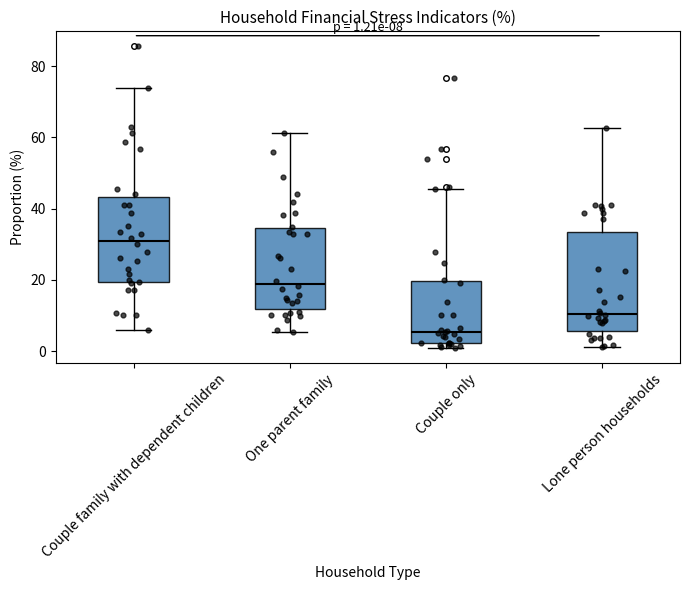

Which box is the tallest, from its lower edge to its upper edge?

Lone person households